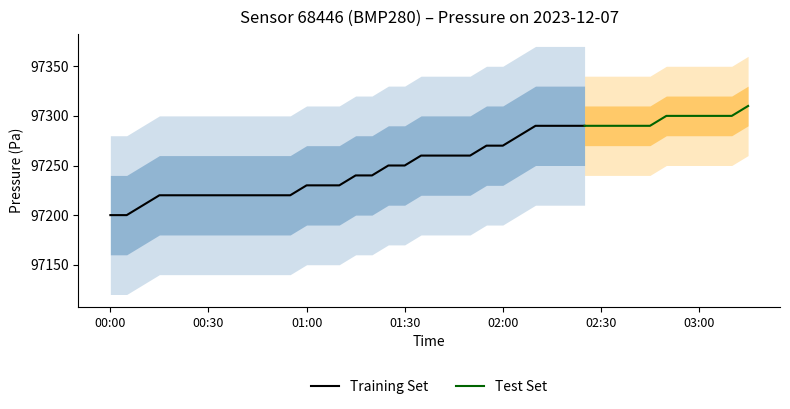

What is the difference between the maximum and minimum values?

110